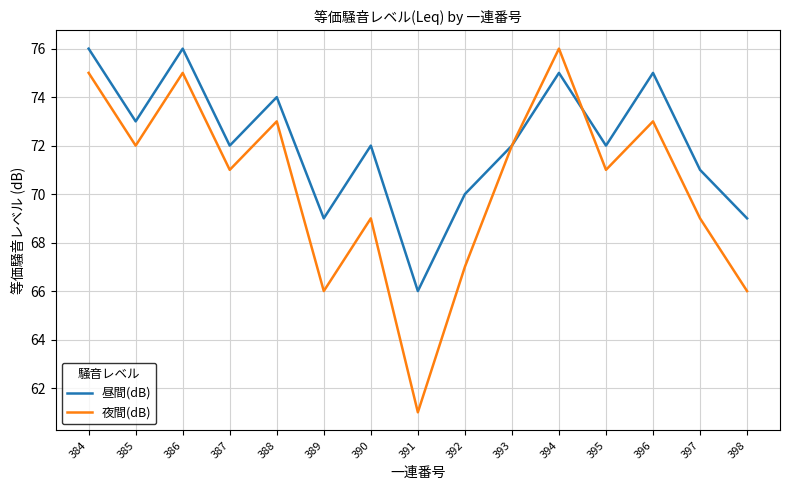

Which series has the largest total across all categories?

昼間(dB)